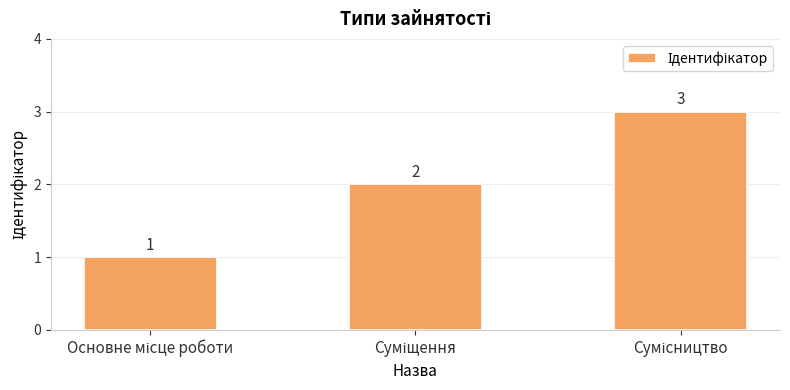

What is the difference between the second highest and minimum values?

1